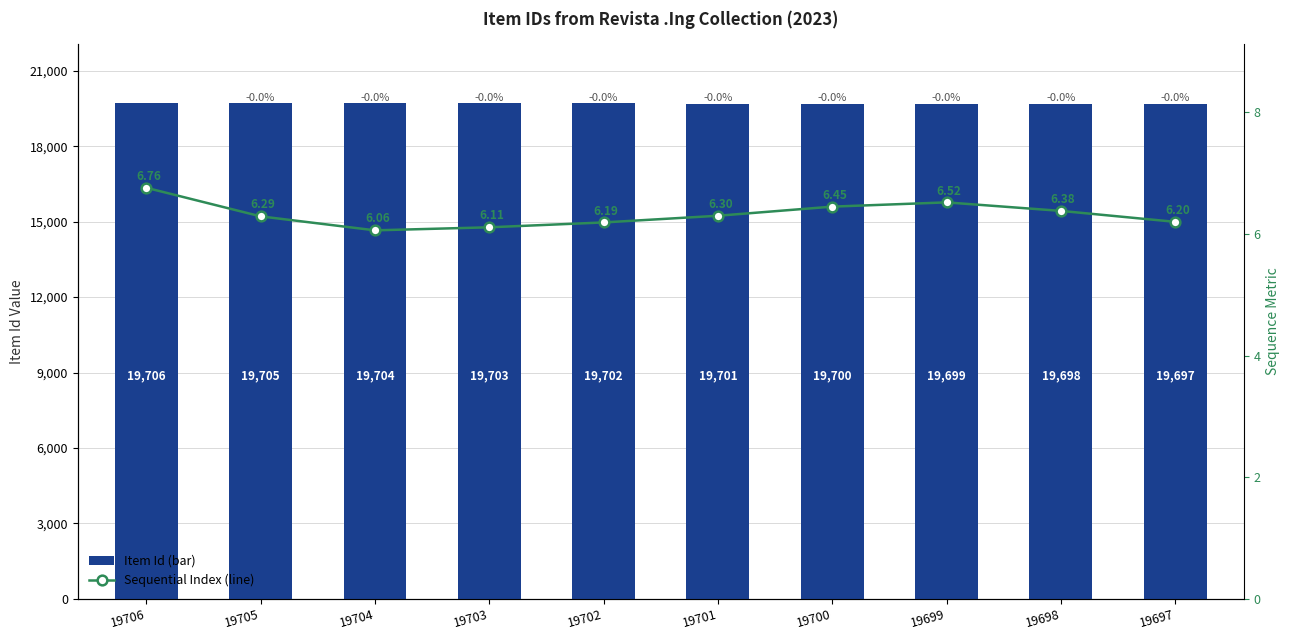

What is the sum of the Item Id values at 19699 and 19697?

39396.0